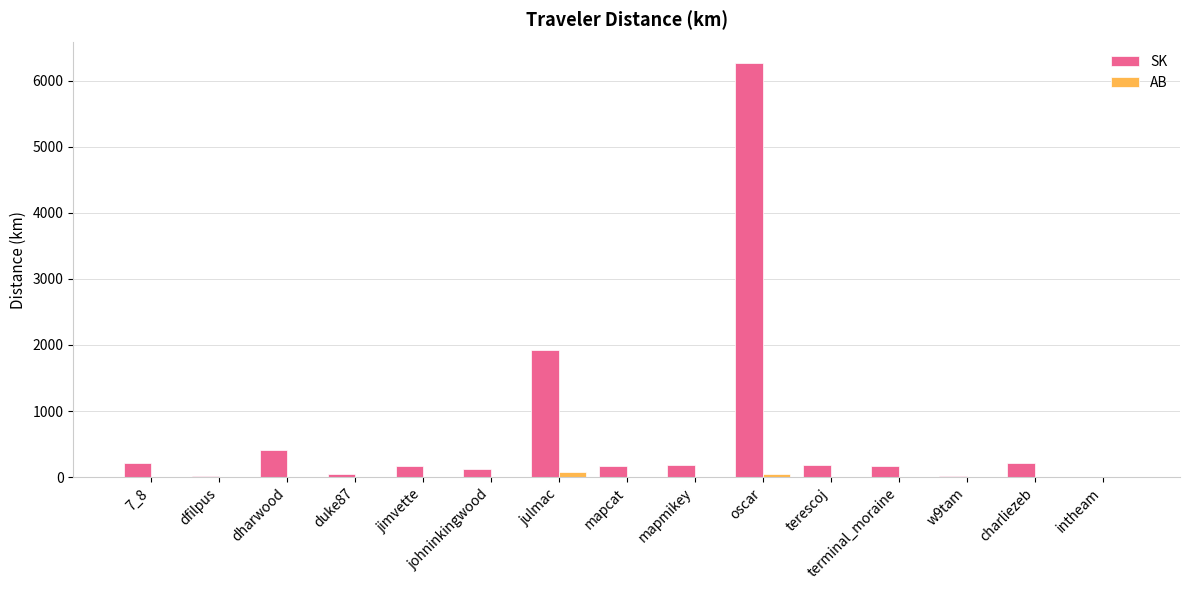

What is the sum of all SK values?

10108.7